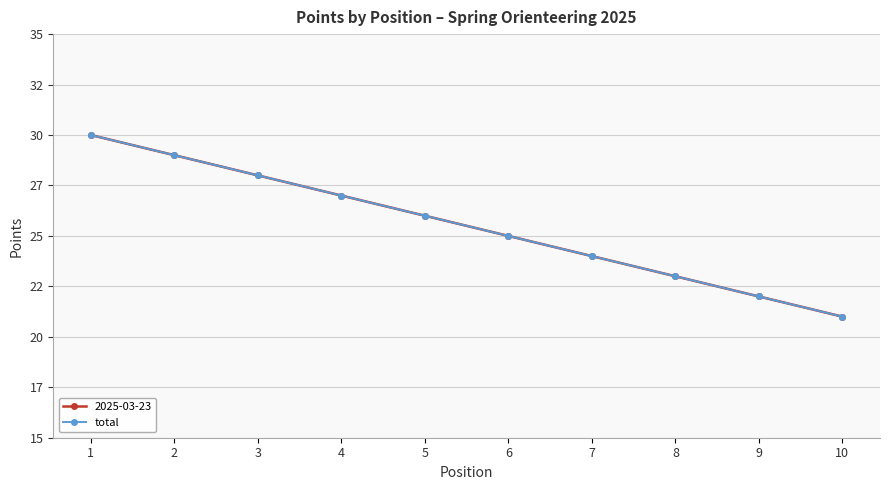

At which label does the data first exceed 26?

1